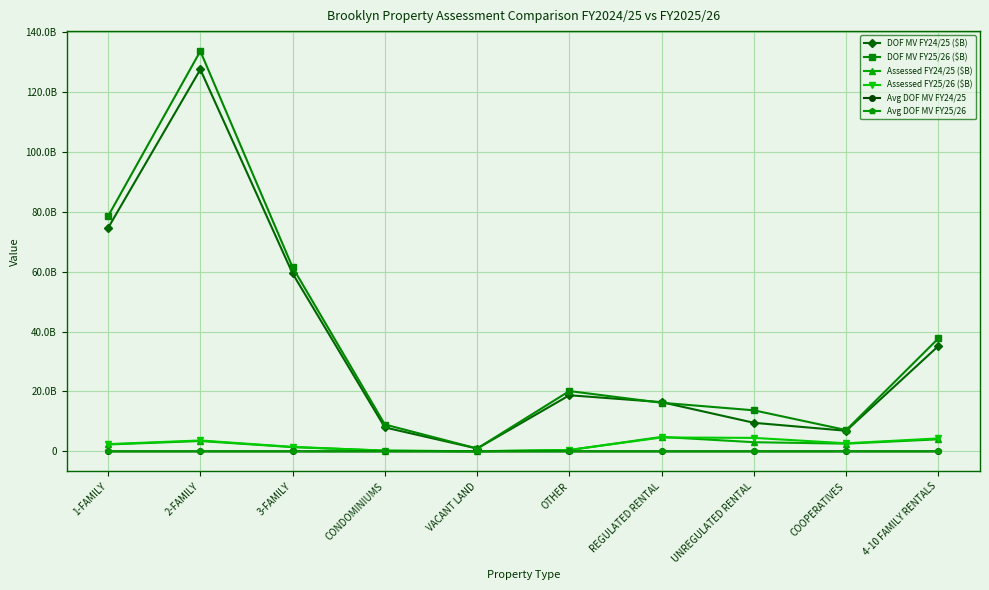

What is the average value of the Avg DOF MV FY24/25 series?

758734